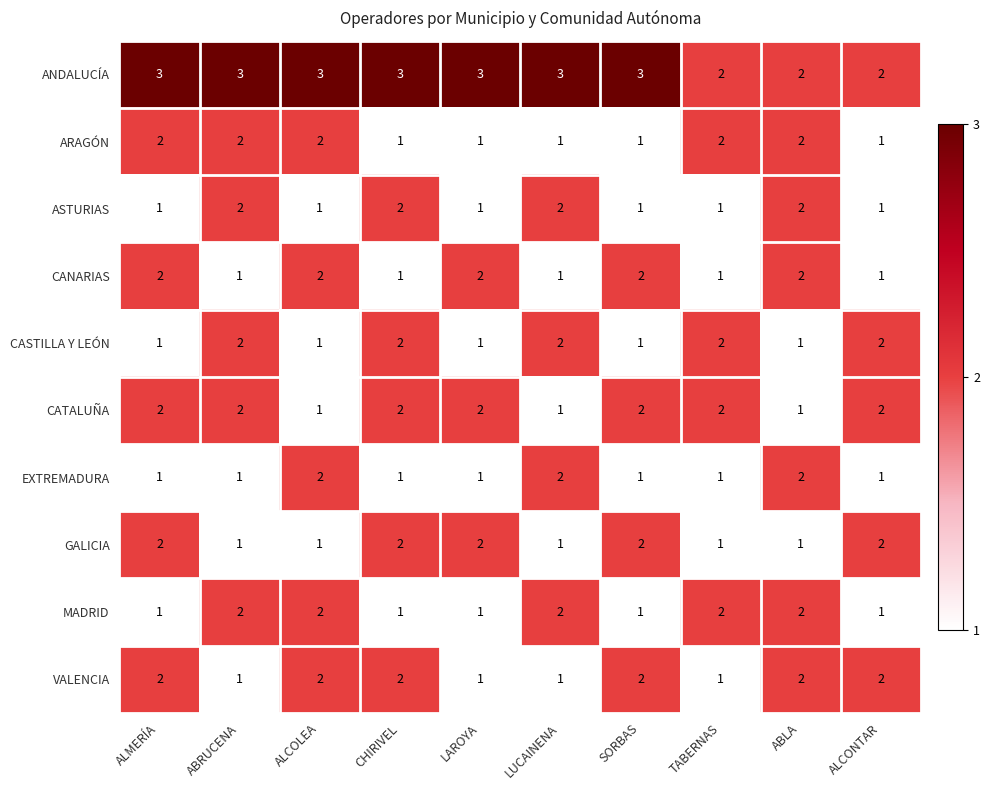

Is the value of CATALUÑA at TABERNAS greater than the value of VALENCIA at ABRUCENA?

Yes